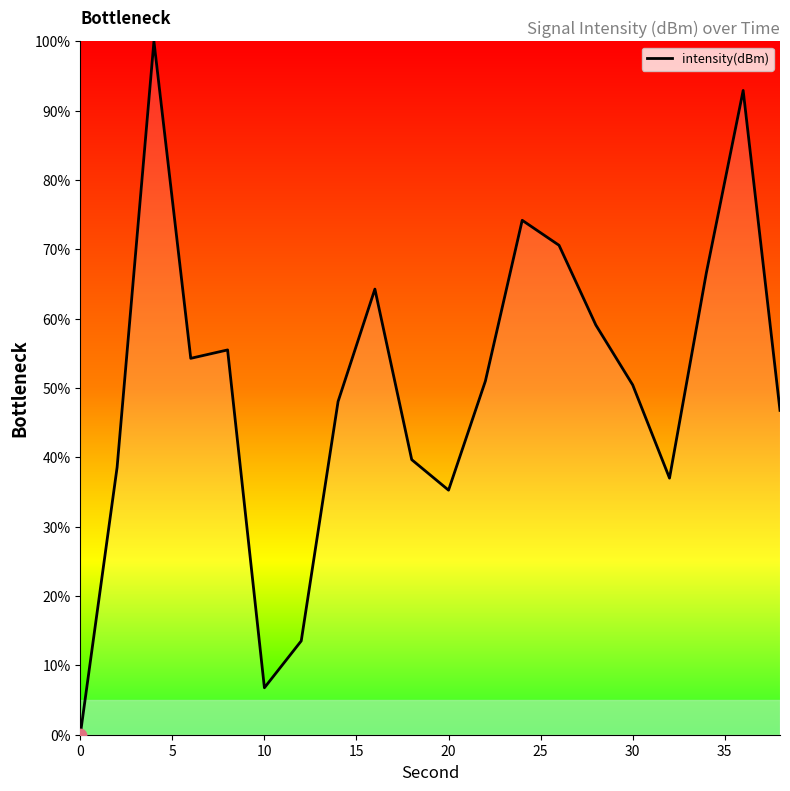

What is the greatest value displayed?

100.0